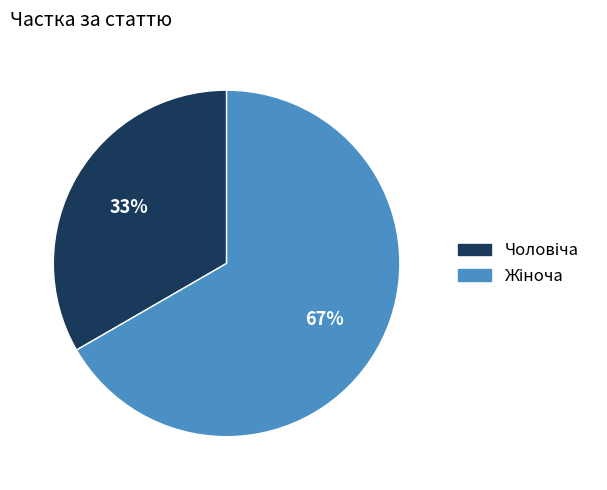

Is there a majority slice in this chart?

Yes